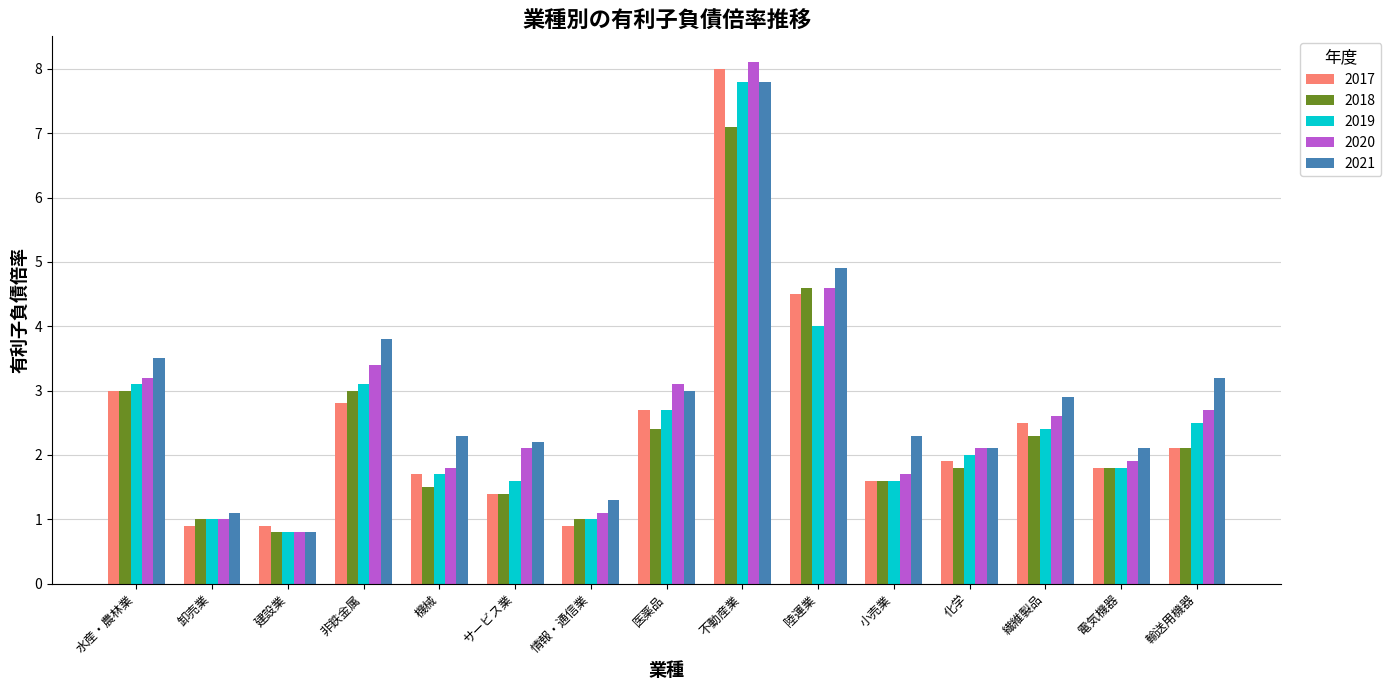

What is the sum of the 2021 values at 水産・農林業 and 電気機器?

5.6